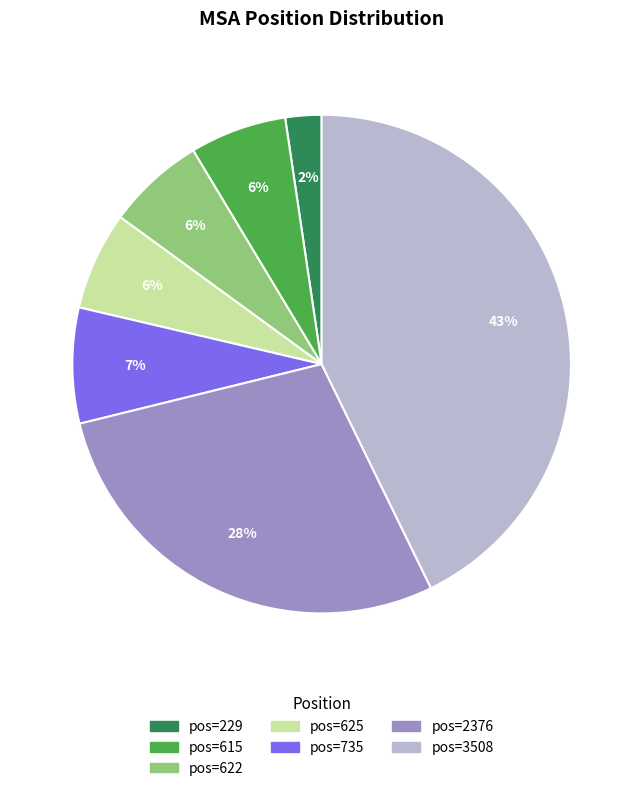

Is there any slice that represents more than half of the pie?

No